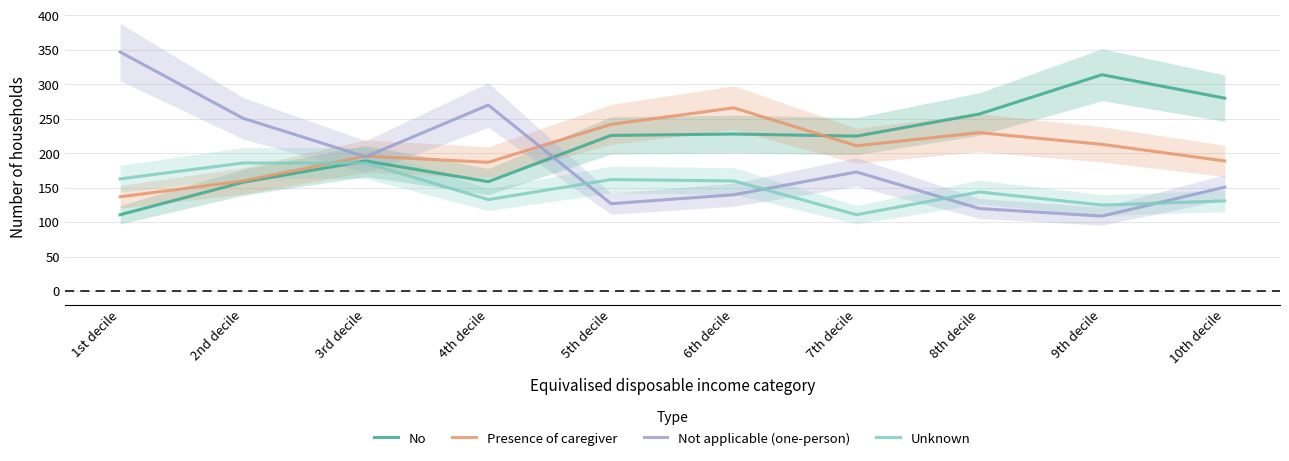

How many lines are shown in the chart?

4